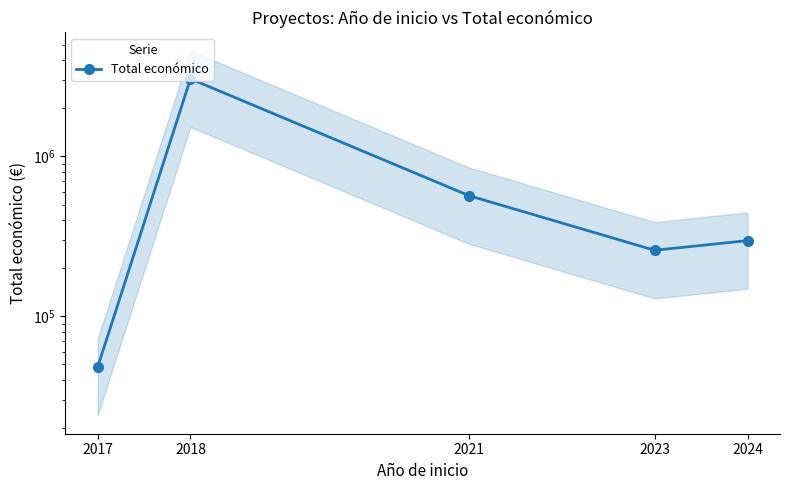

Which category has the lowest value across all series?

2017